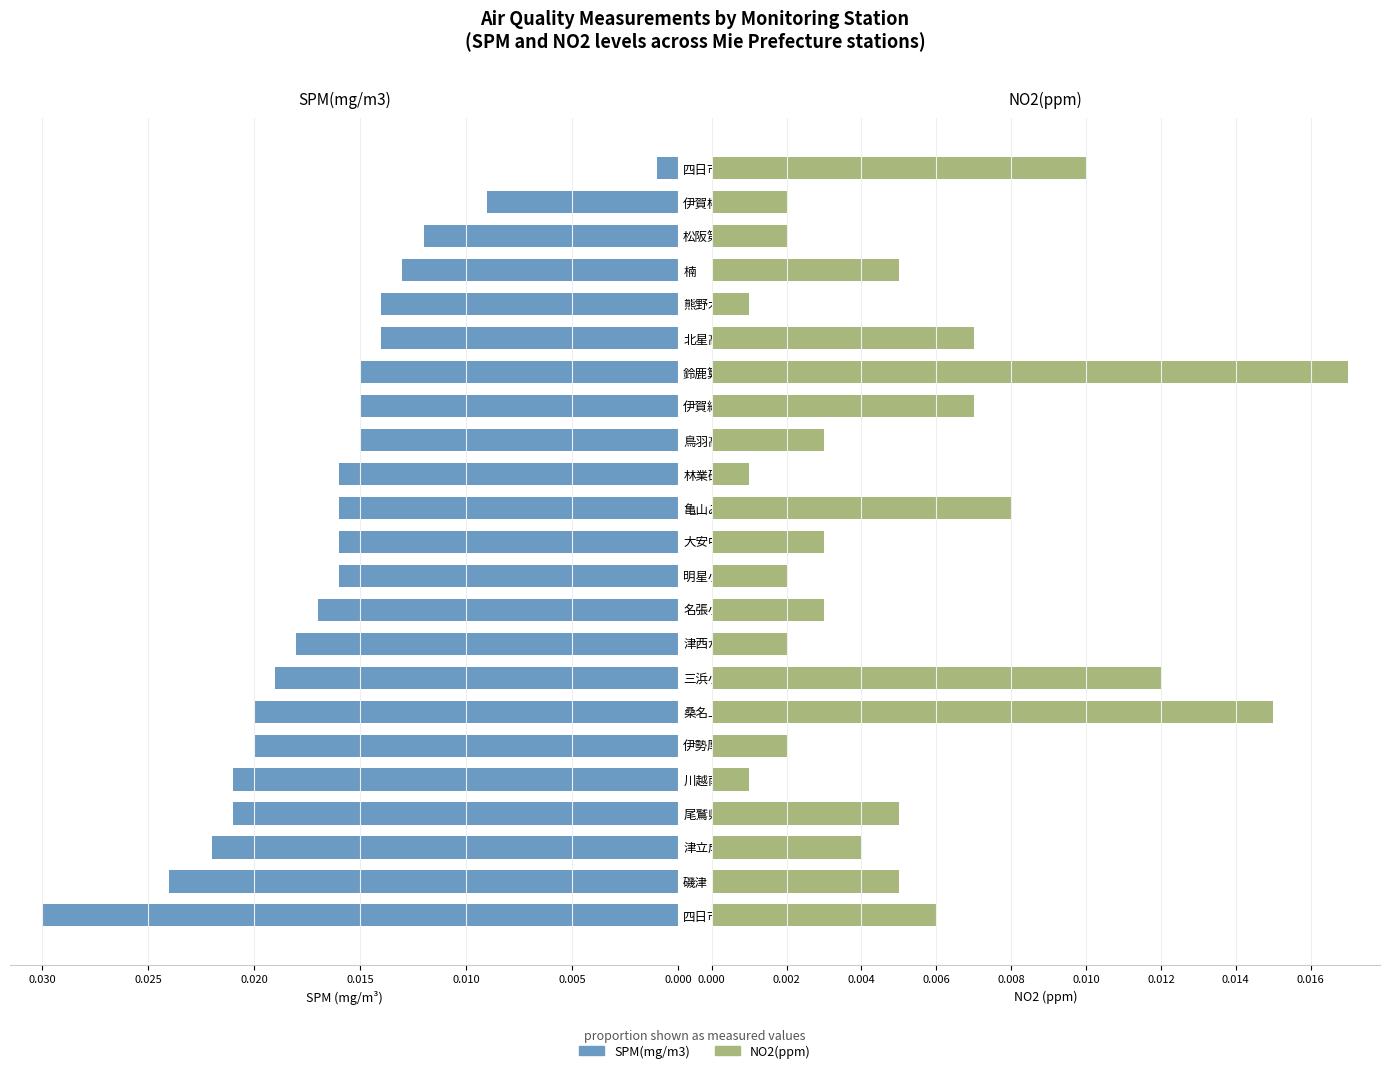

Reading right to left, list all the values displayed in this chart.

SPM(mg/m3): 0.0	0.0	0.0	0.0	0.0	0.0	0.0	0.0	0.0	0.0	0.0	0.0	0.0	0.0	0.0	0.0	0.0	0.0	0.0	0.0	0.0	0.0	0.0
NO2(ppm): 0.0	0.0	0.0	0.0	0.0	0.0	0.0	0.0	0.0	0.0	0.0	0.0	0.0	0.0	0.0	0.0	0.0	0.0	0.0	0.0	0.0	0.0	0.0